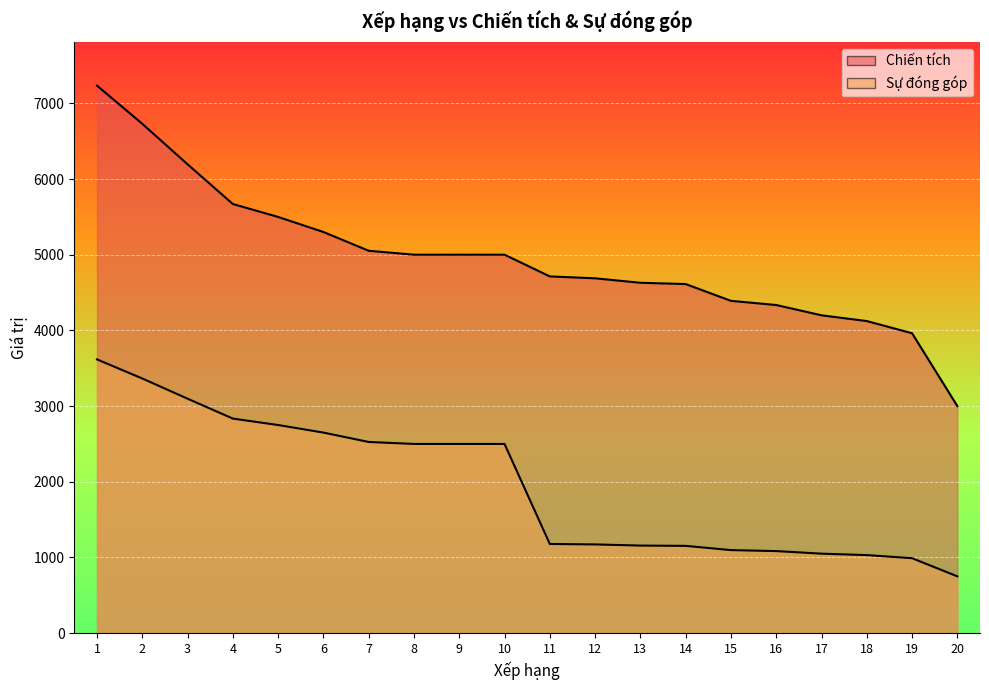

What are all the series names shown in the legend?

Chiến tích, Sự đóng góp